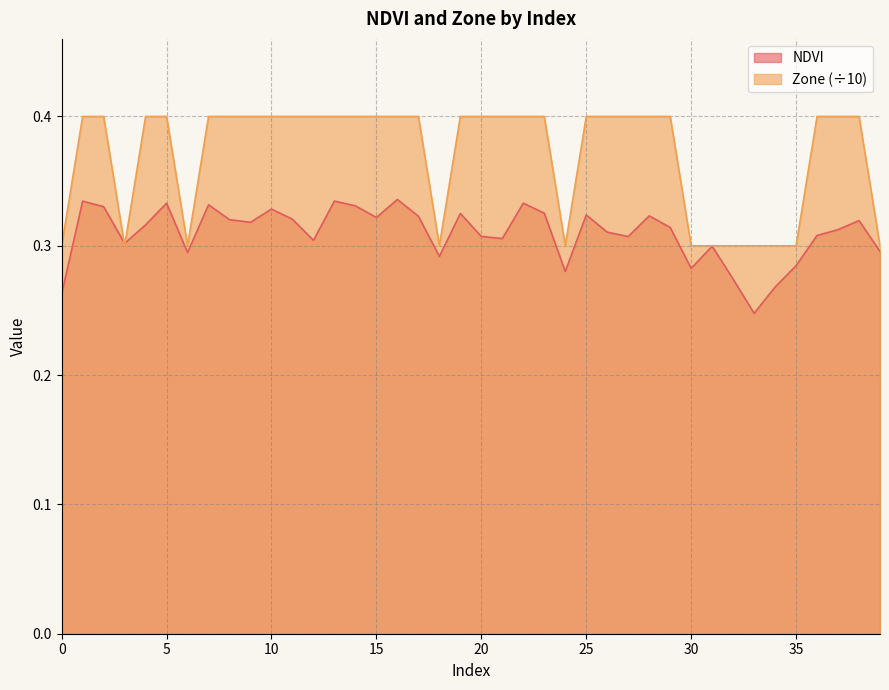

True or false: NDVI has more than 2 interior local peaks.

True